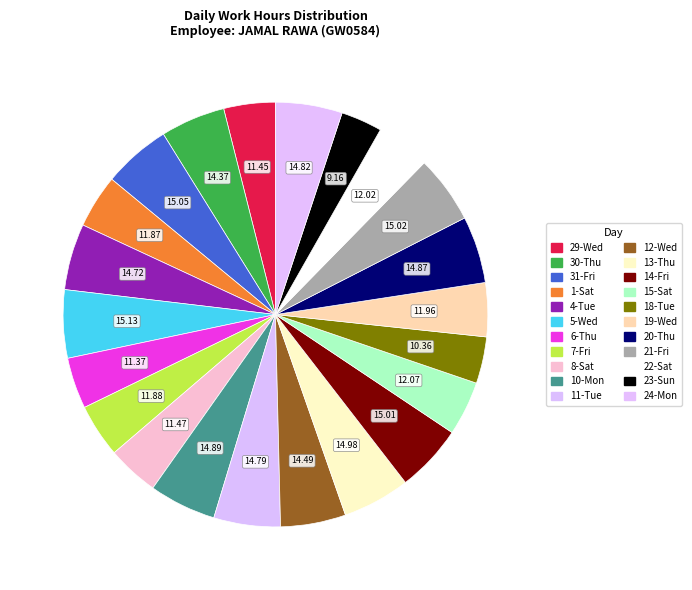

The 24-Mon slice represents 5% of the pie. True or false?

True